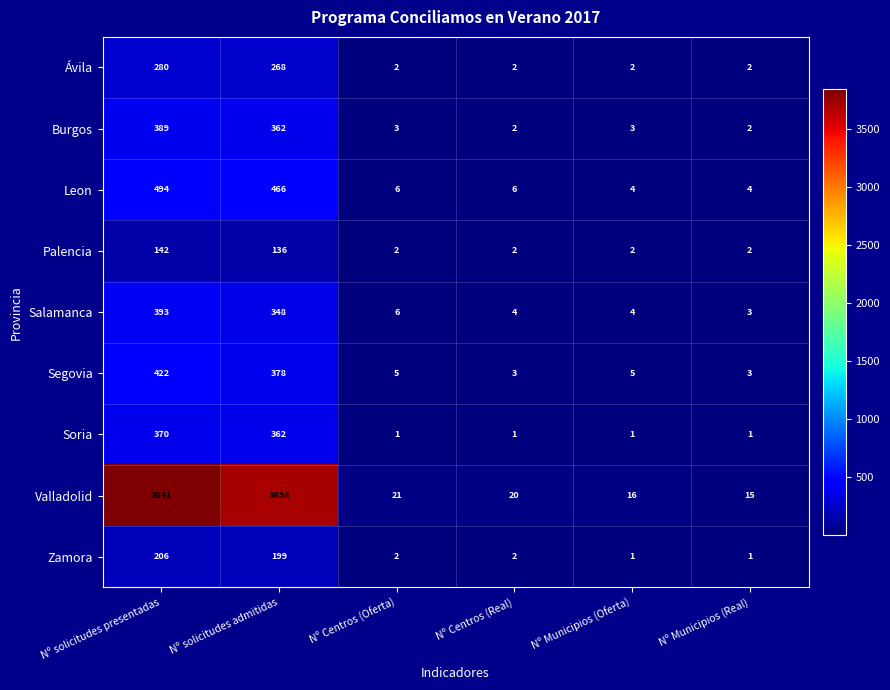

Which series has the largest total across all categories?

Valladolid